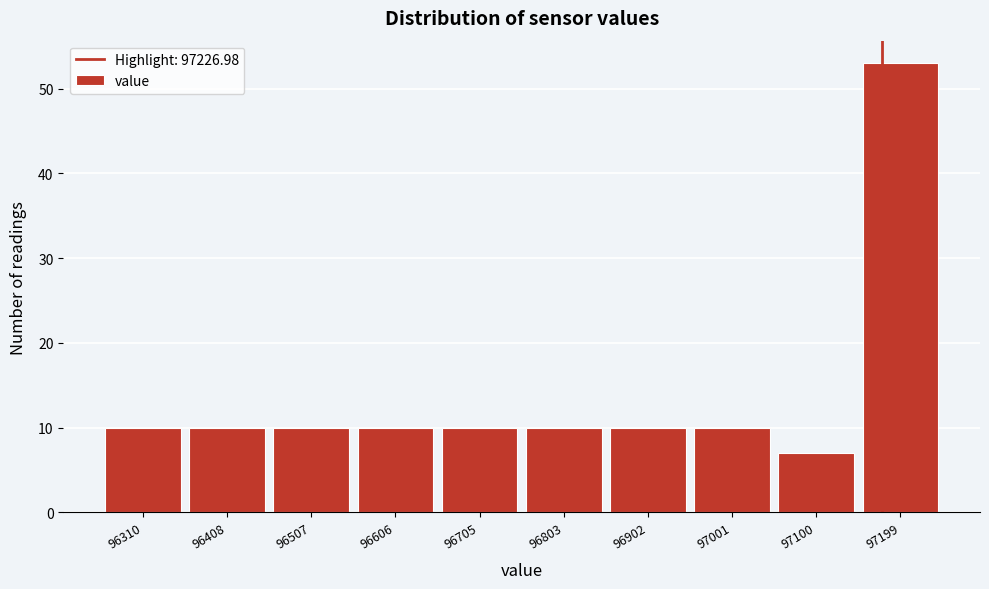

Reading right to left, what are all the values shown in this chart?

53	7	10	10	10	10	10	10	10	10